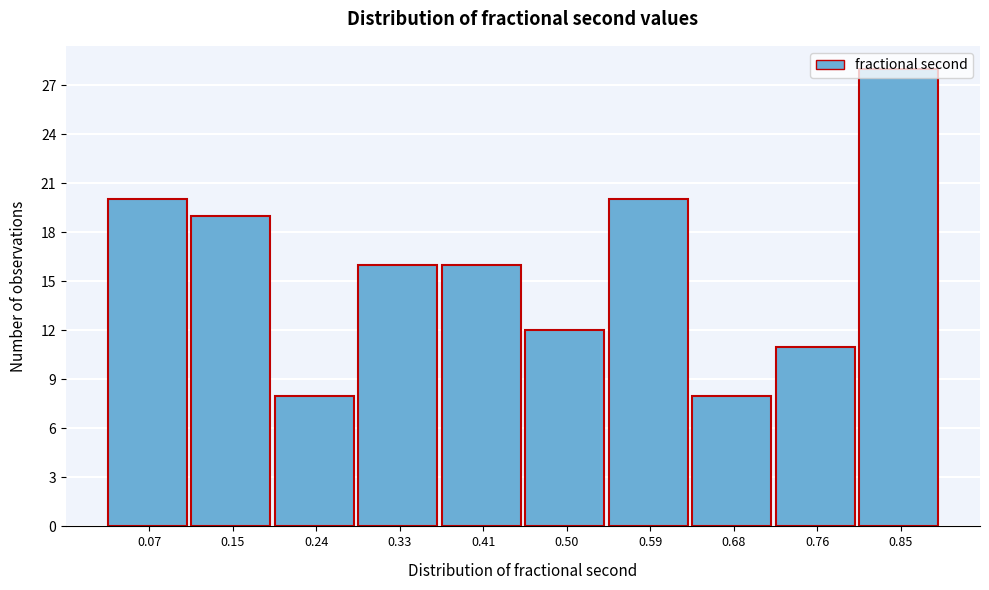

What is the value of the 4th bar from the left?

16